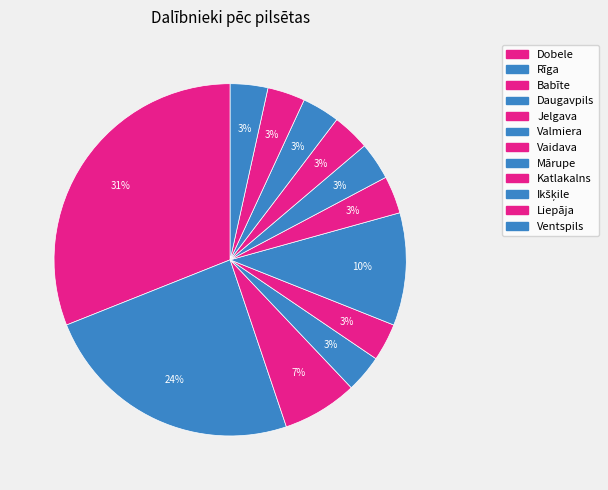

How many slices are in this pie chart?

12